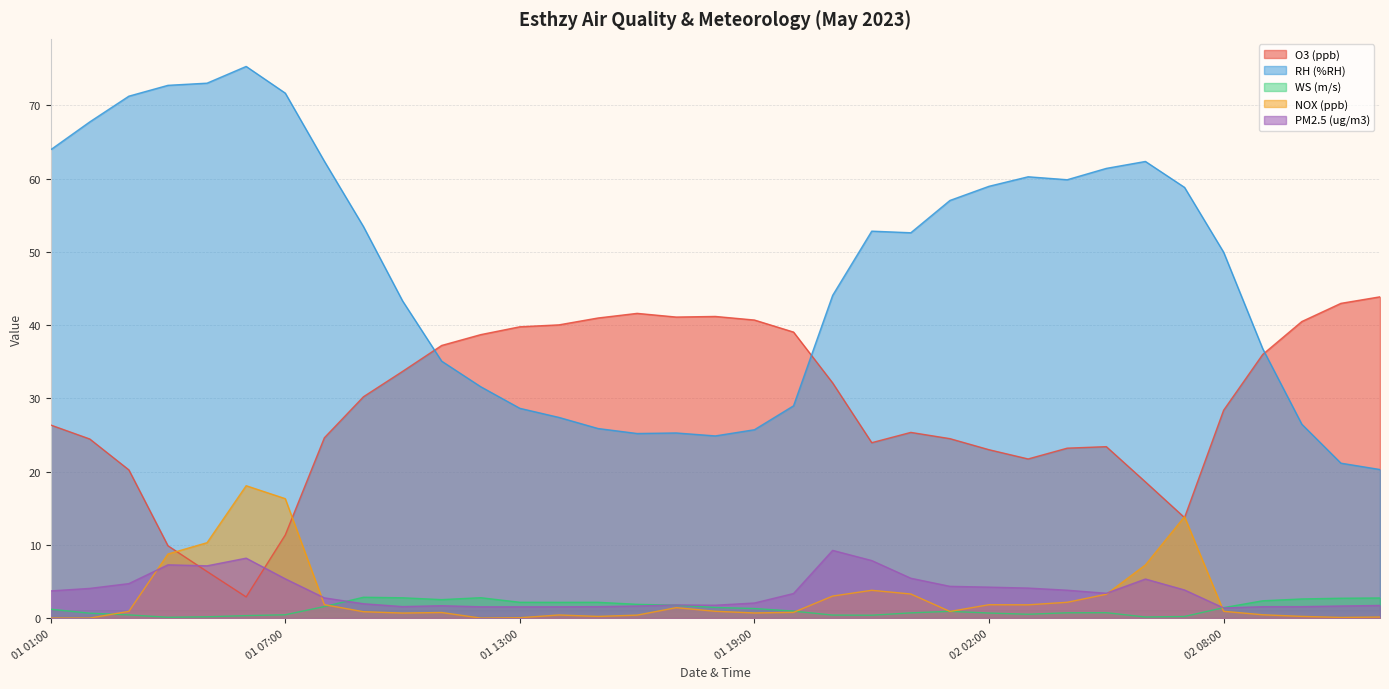

What is the difference between the second highest and minimum values in the WS (m/s) series?

2.7